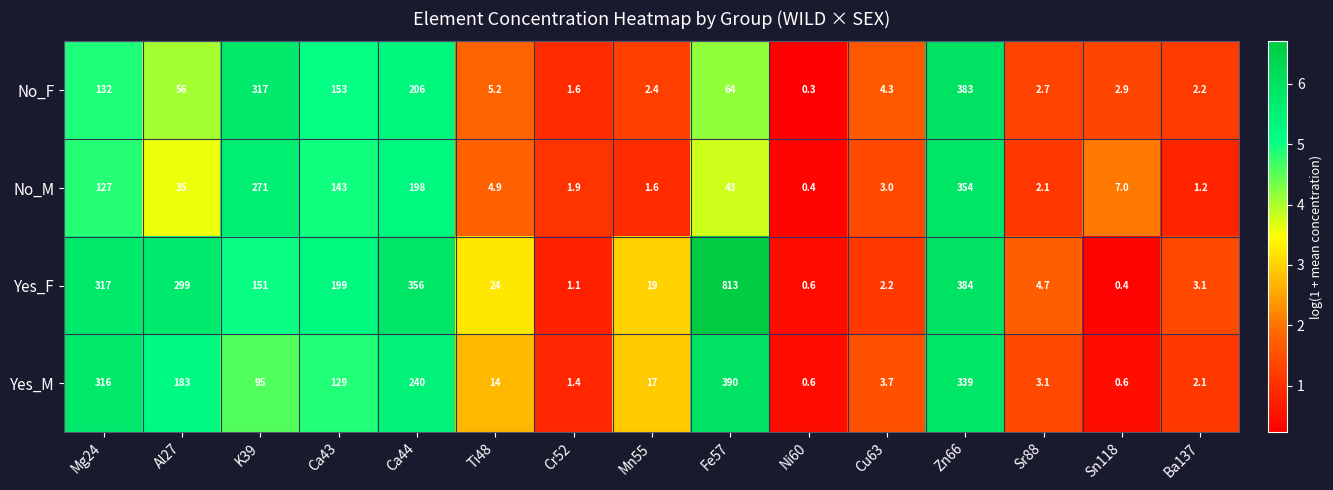

What is the difference between the maximum and second lowest values in the Yes_F series?

812.4